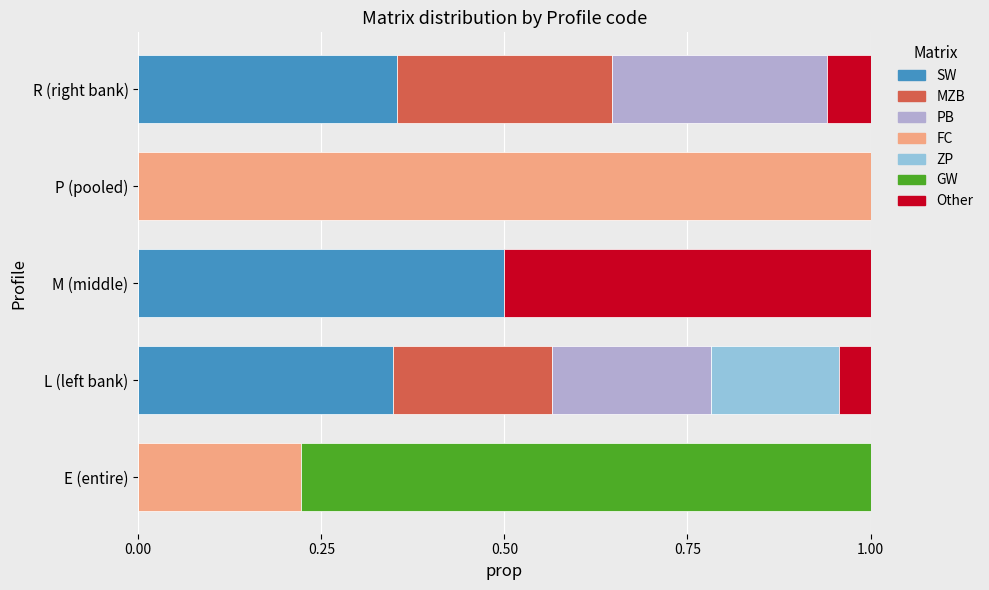

What is the maximum value for SW?

0.5